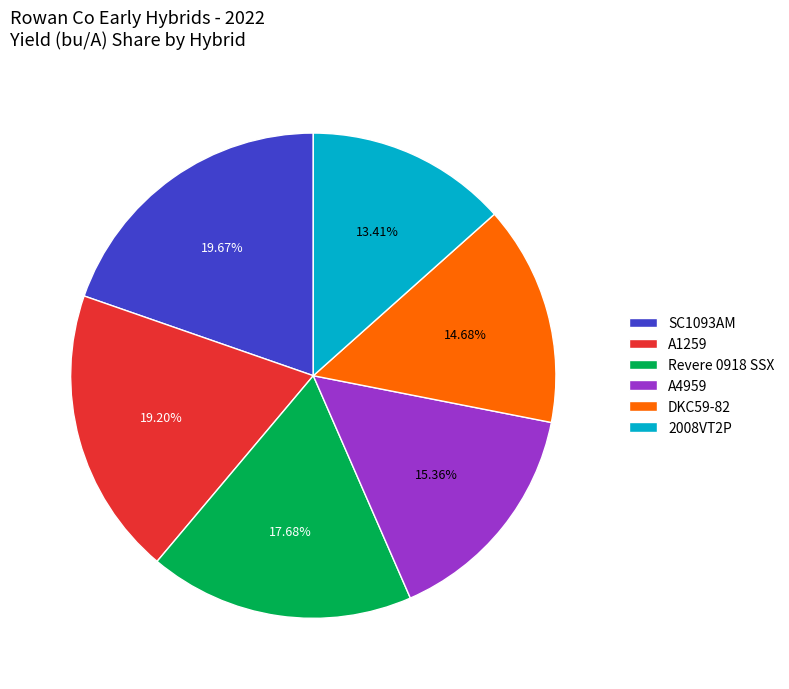

To the nearest percent, what is the difference between the largest and smallest slice percentages?

6%